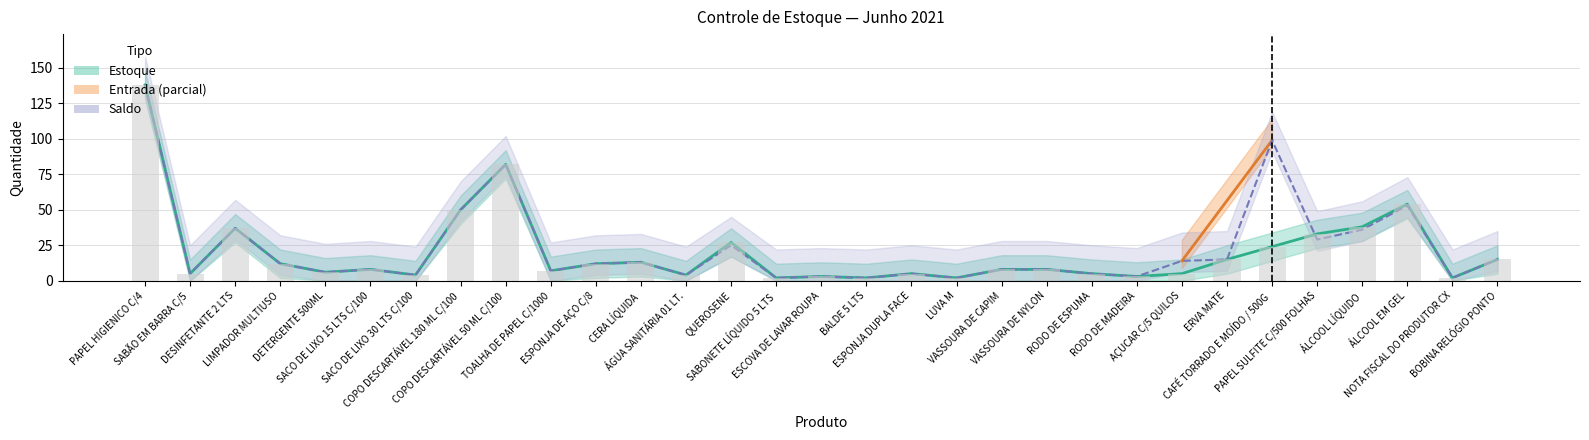

Which category has the highest value in the Saldo series?

PAPEL HIGIENICO C/4